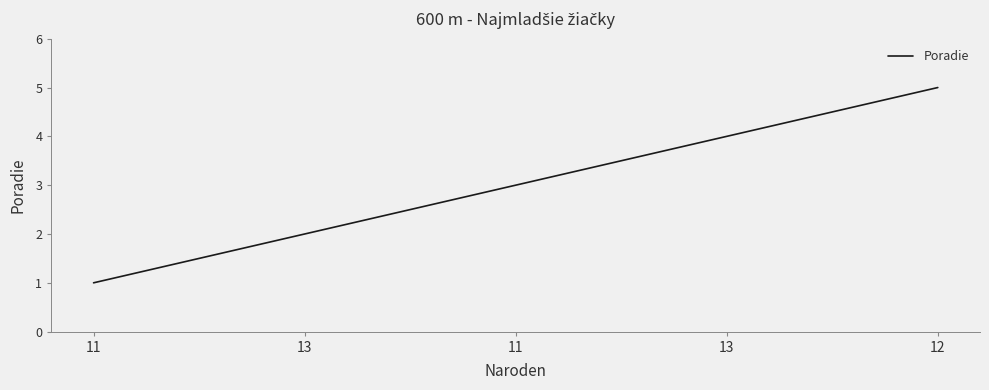

How many values are below 3?

2